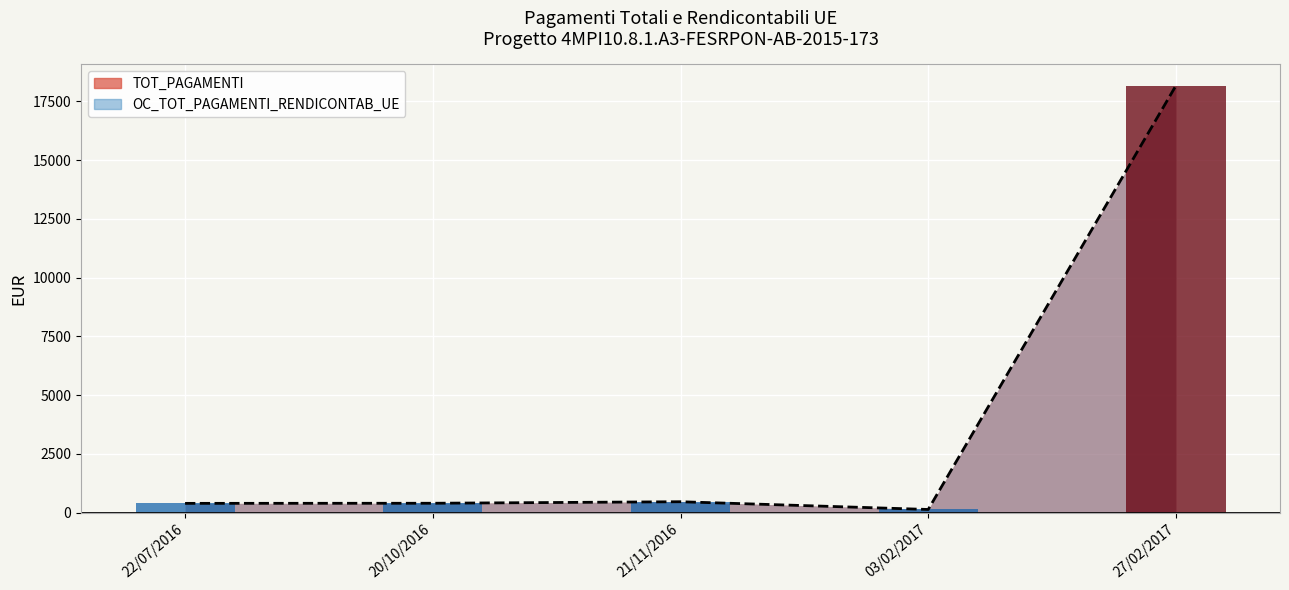

Is the value of TOT_PAGAMENTI at 03/02/2017 greater than the value of OC_TOT_PAGAMENTI_RENDICONTAB_UE at 27/02/2017?

No